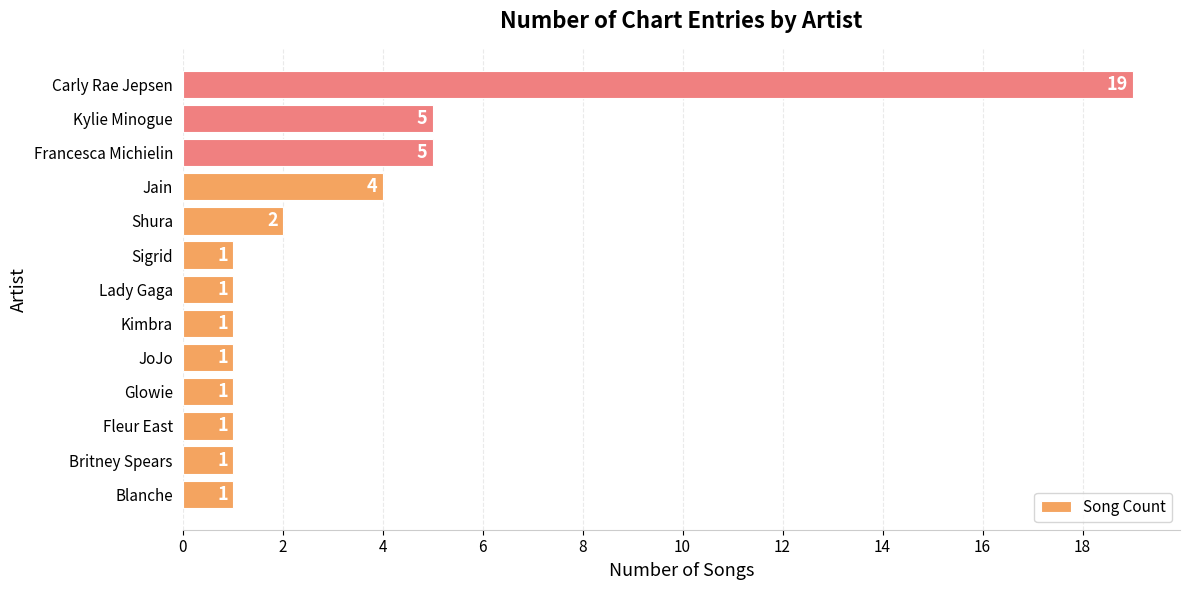

True or false: the data shows 0 at Lady Gaga.

False